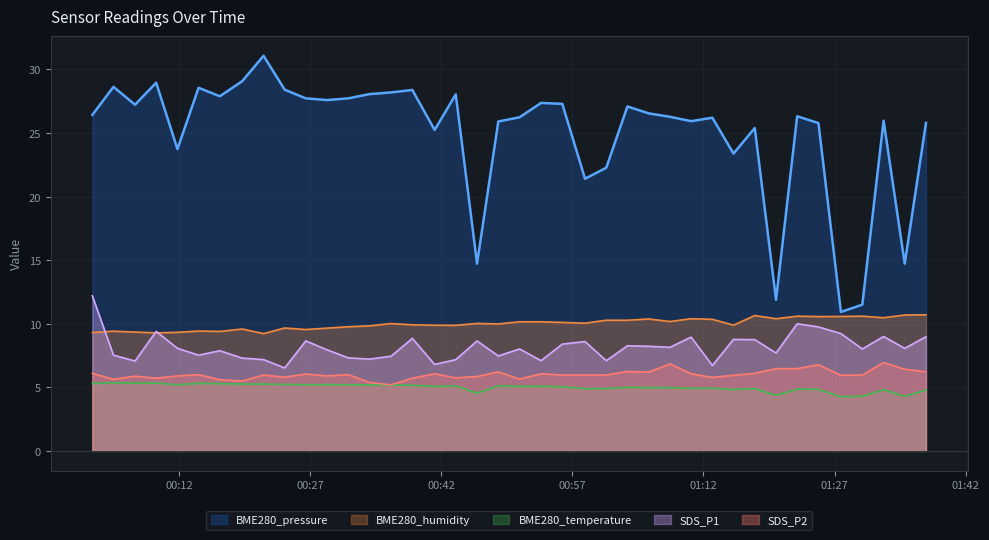

What is the difference between the BME280_temperature values at 2021/07/24 01:37:27 and 2021/07/24 00:24:06?

0.4